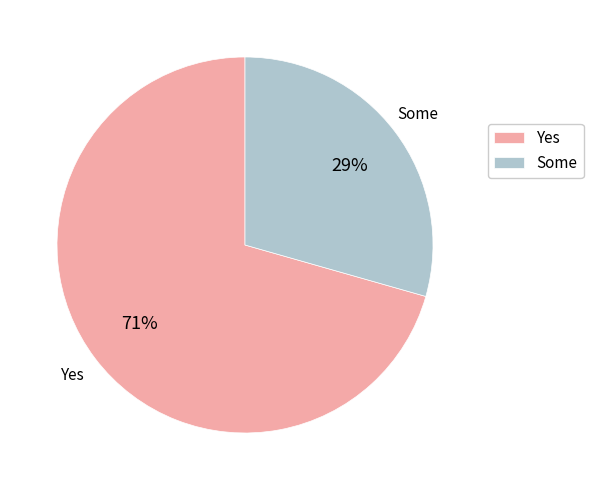

To the nearest percent, what is the average slice percentage?

50%